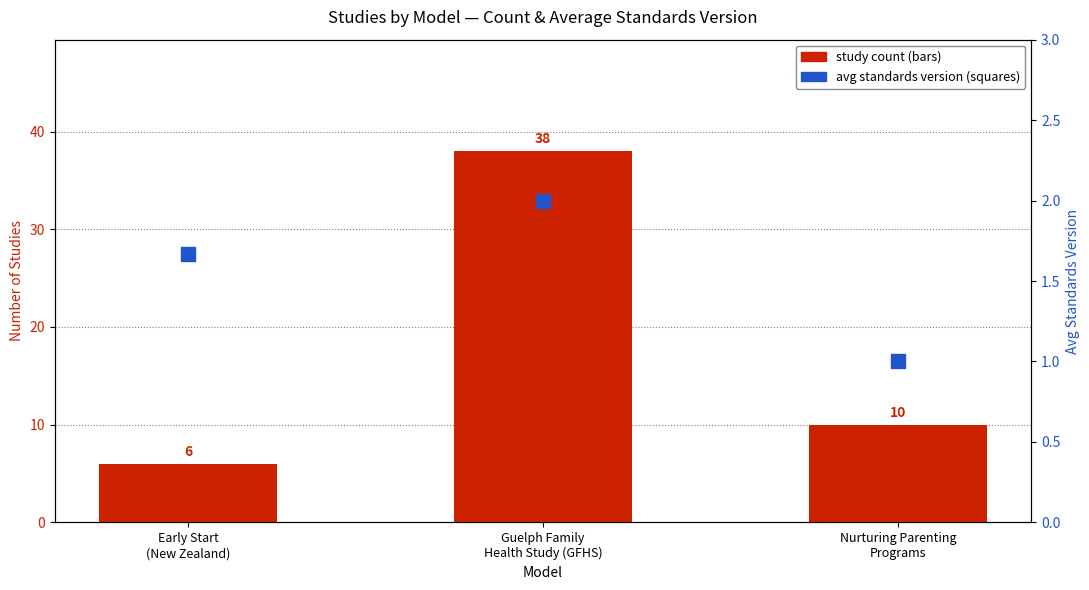

Rank the series by their maximum value, from highest to lowest.

Study count, Avg Standards Version